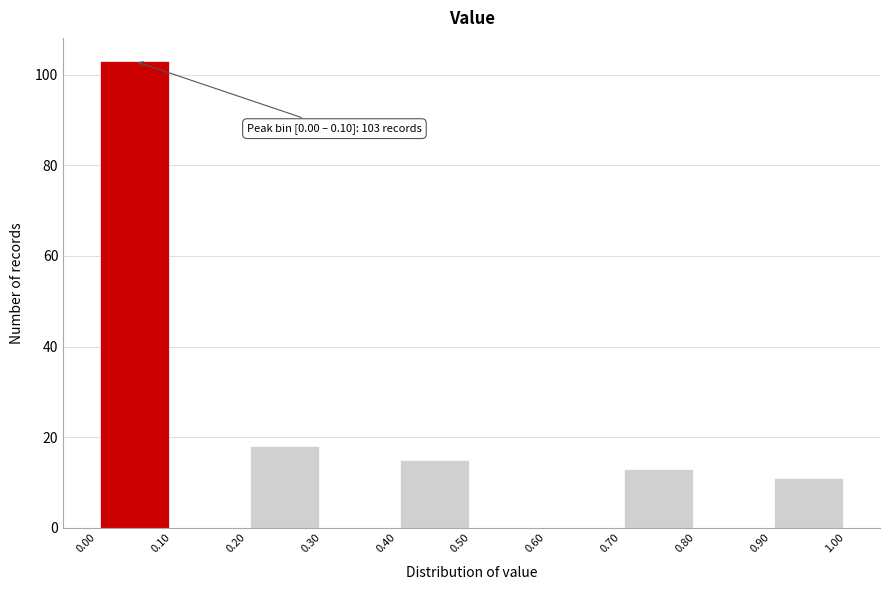

Which range on the x-axis has the tallest bar?

0.00 to 0.10